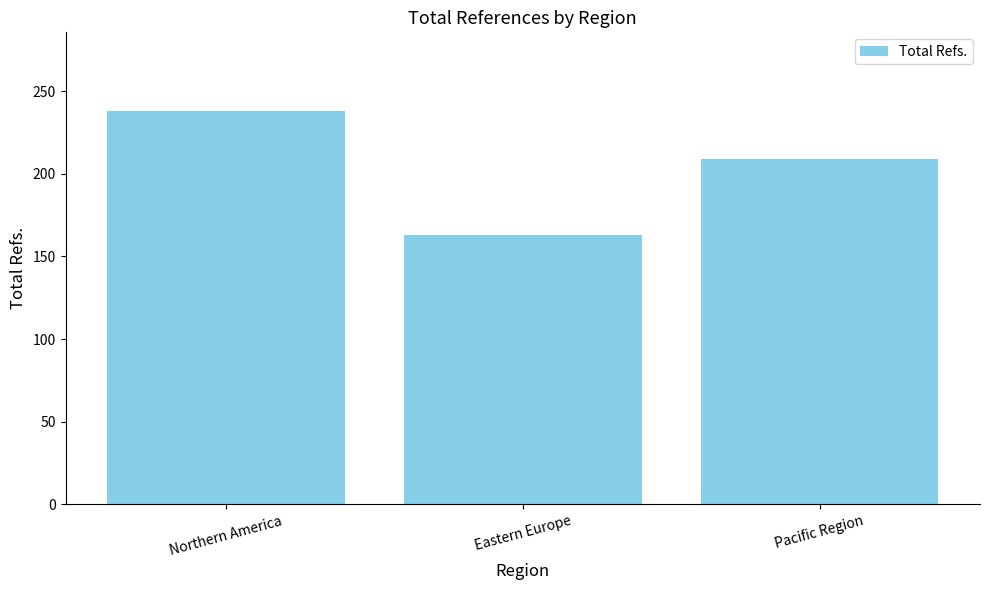

Approximately how many times larger is the value at Pacific Region compared to Eastern Europe?

1.3